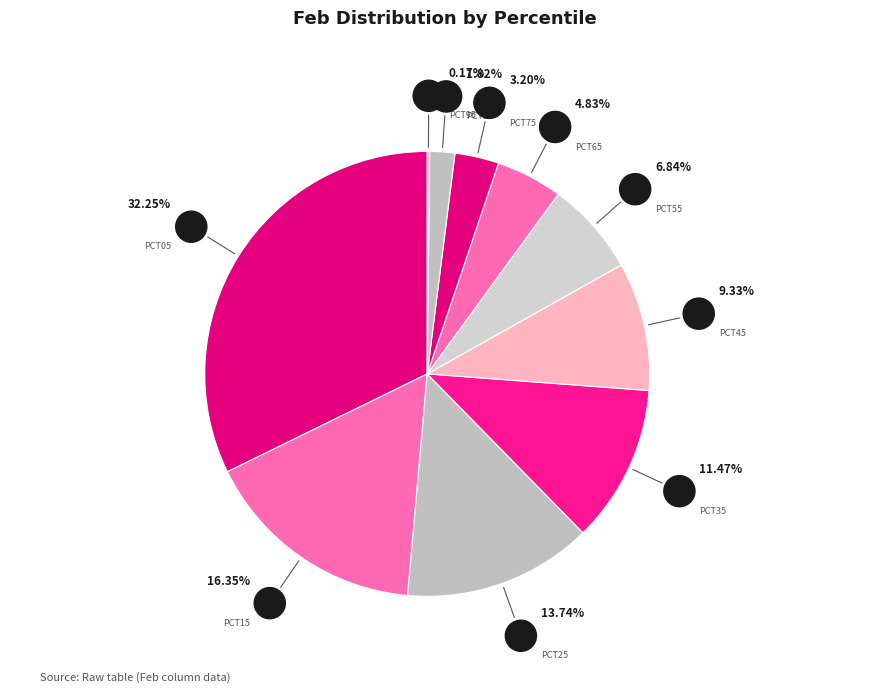

Is there any slice that represents more than half of the pie?

No